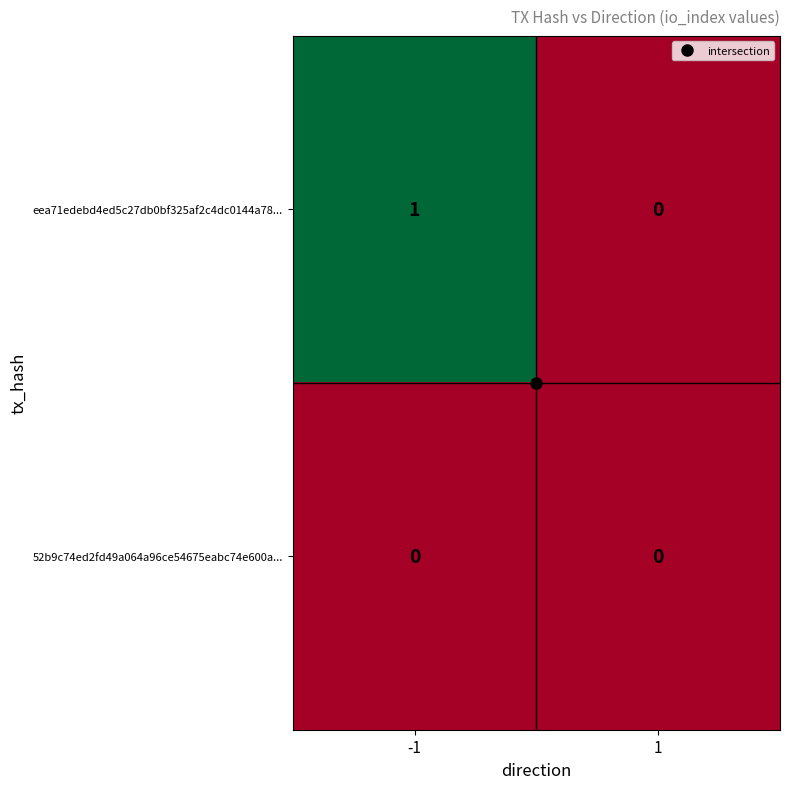

Rank the series by their maximum value, from lowest to highest.

52b9c74ed2fd49a064a96ce54675eabc74e600a..., eea71edebd4ed5c27db0bf325af2c4dc0144a78...